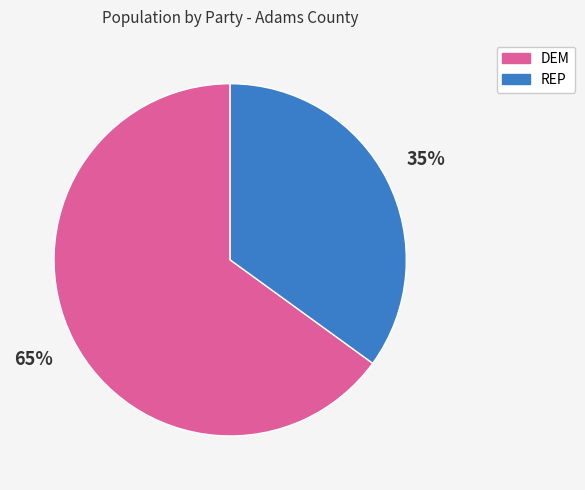

To the nearest percent, what is the average slice percentage?

50%